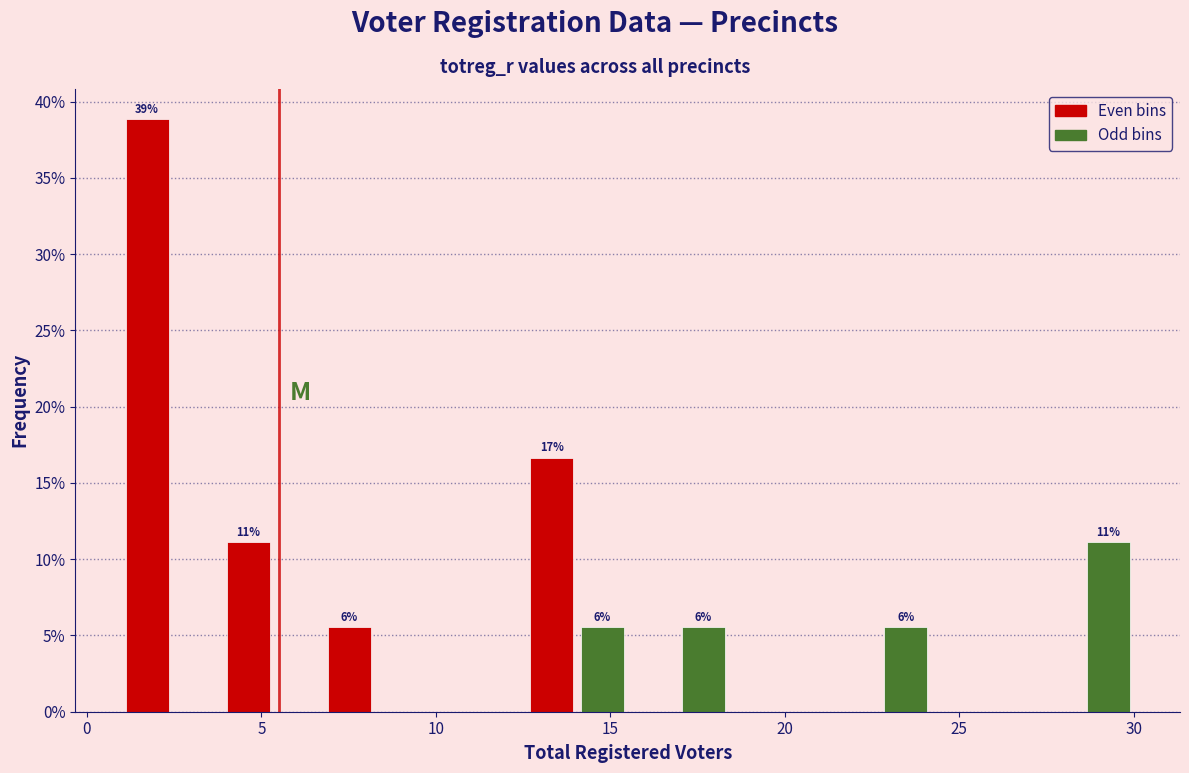

Read against the x-axis, roughly where is the centre of the tallest bar?

1.5